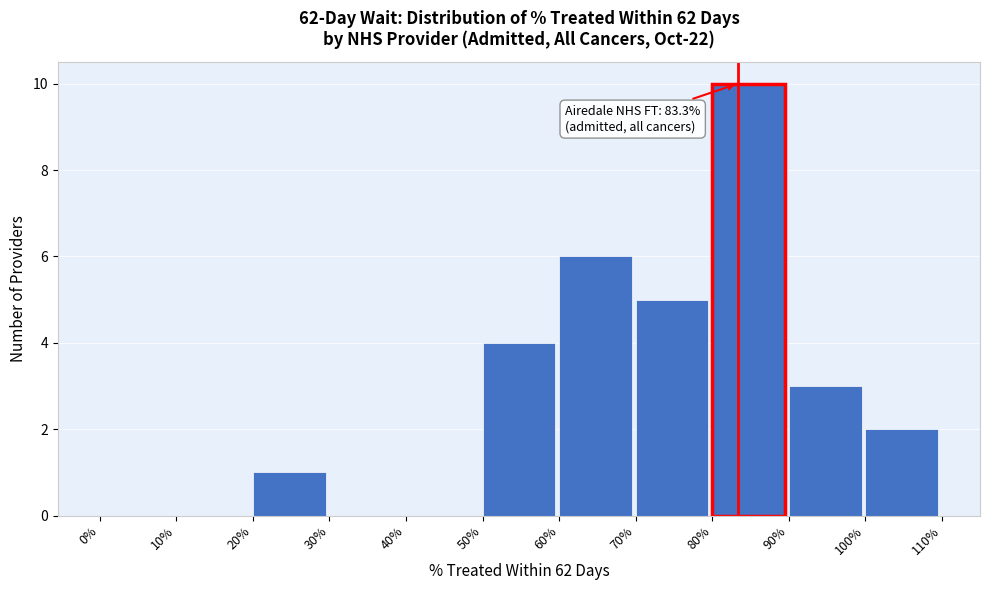

Reading left to right, extract all data points from this chart.

0%=0	10%=0	20%=1	30%=0	40%=0	50%=4	60%=6	70%=5	80%=10	90%=3	100%=2